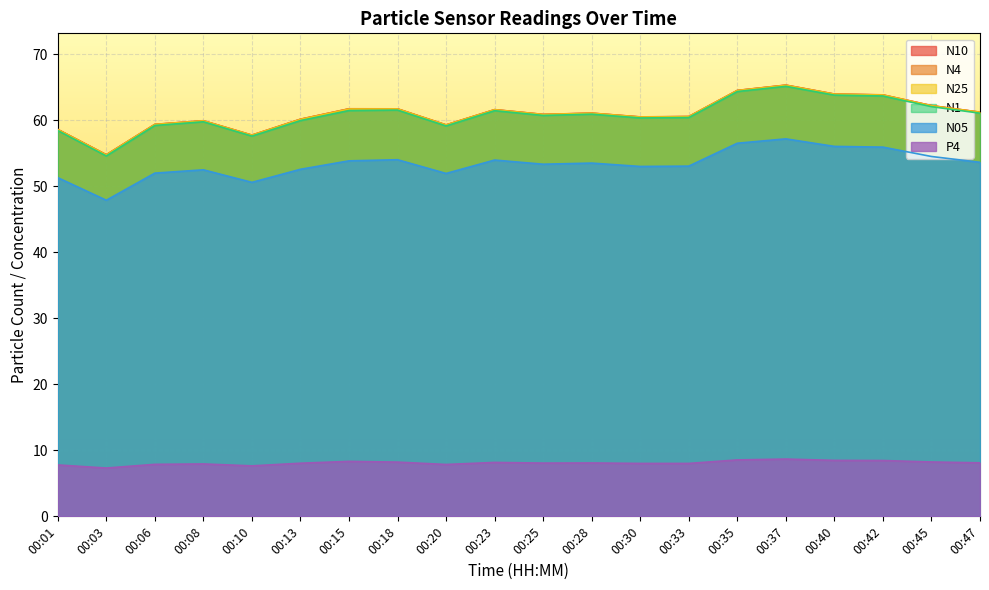

What are all the series names shown in the legend?

N10, N4, N25, N1, N05, P4